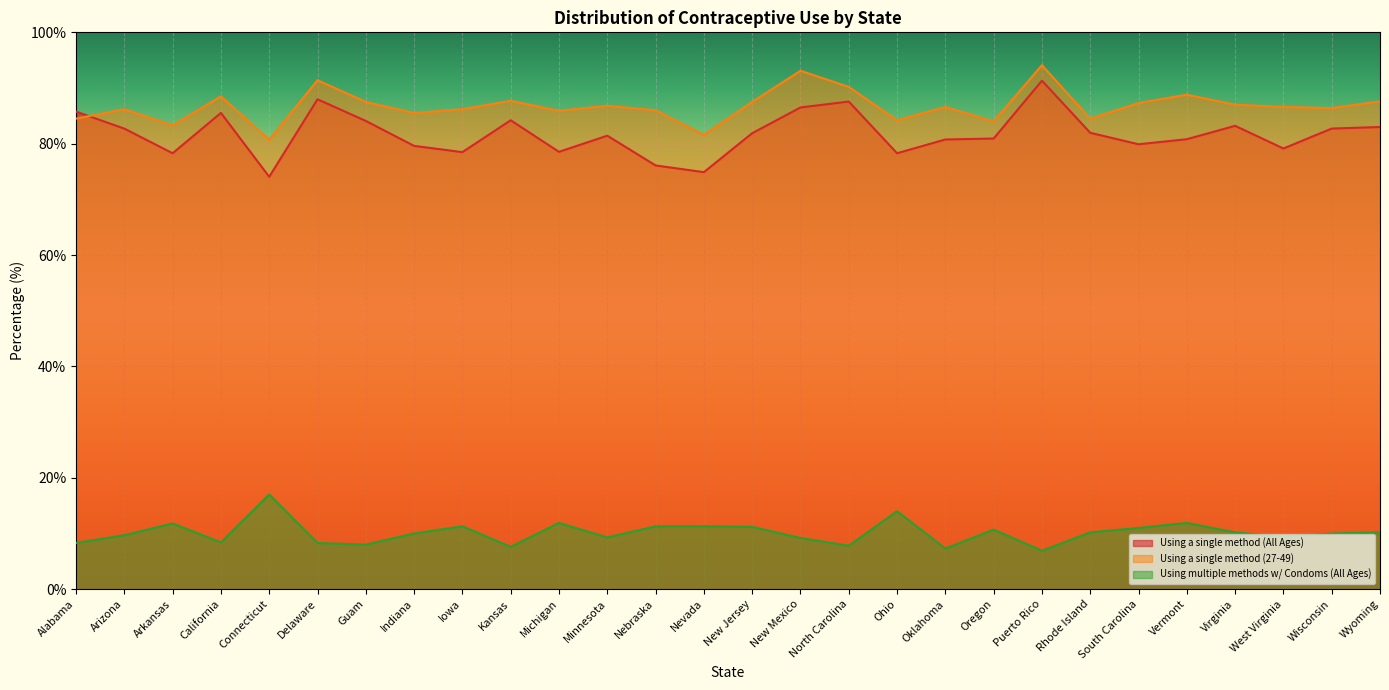

At New Mexico, list the series in order from smallest to largest.

Using multiple methods w/ Condoms (All Ages), Using a single method (All Ages), Using a single method (27-49)